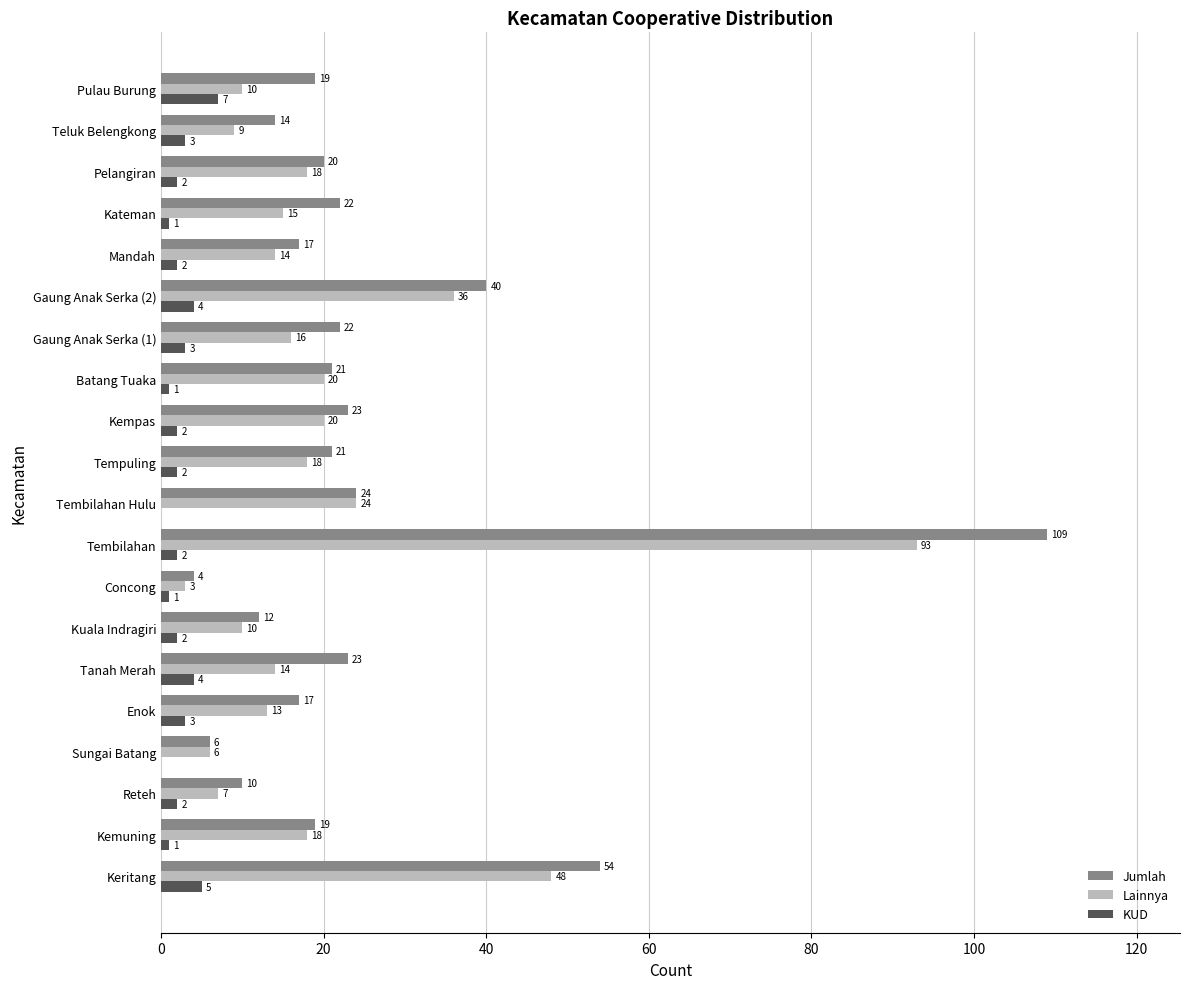

What is the sum of the Jumlah values at Batang Tuaka and Kempas?

44